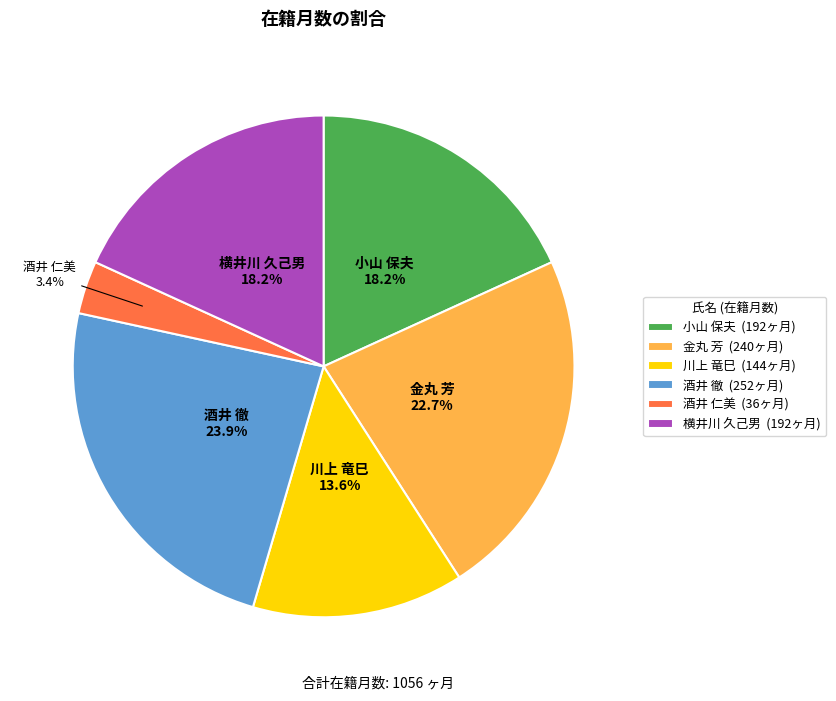

Combined, what portion of the pie is 小山 保夫 and 横井川 久己男?

36.4%